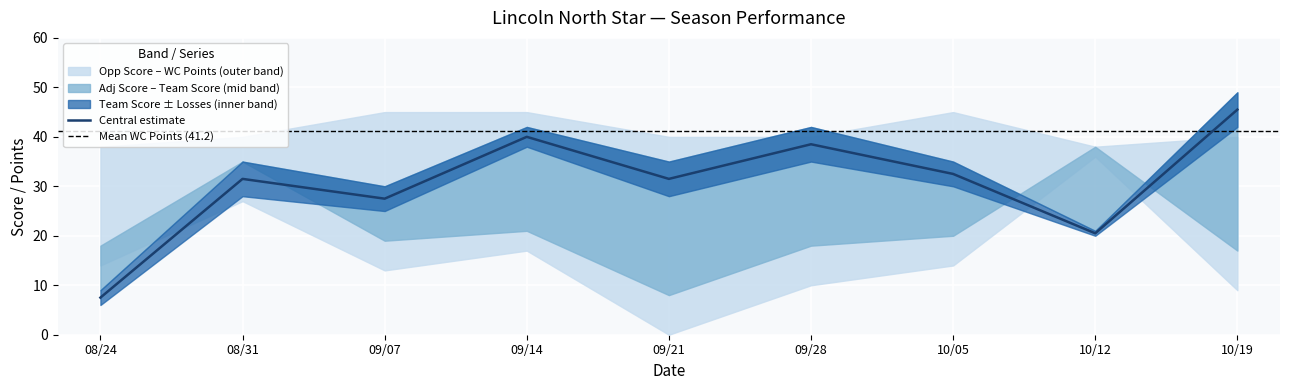

What is the total value across all series at 09/07?

96